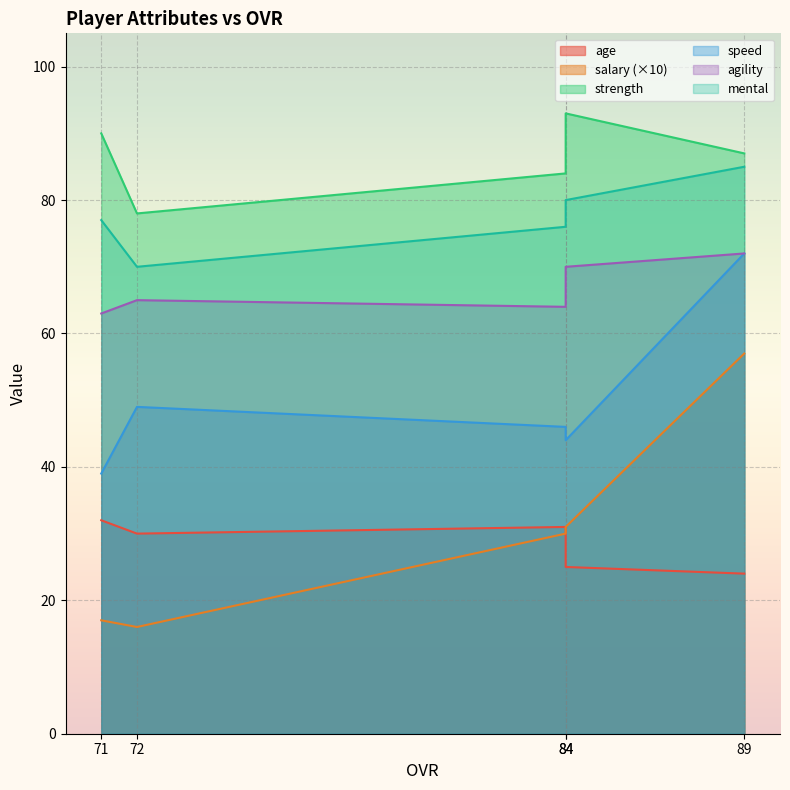

Which category has the highest value in the age series?

71